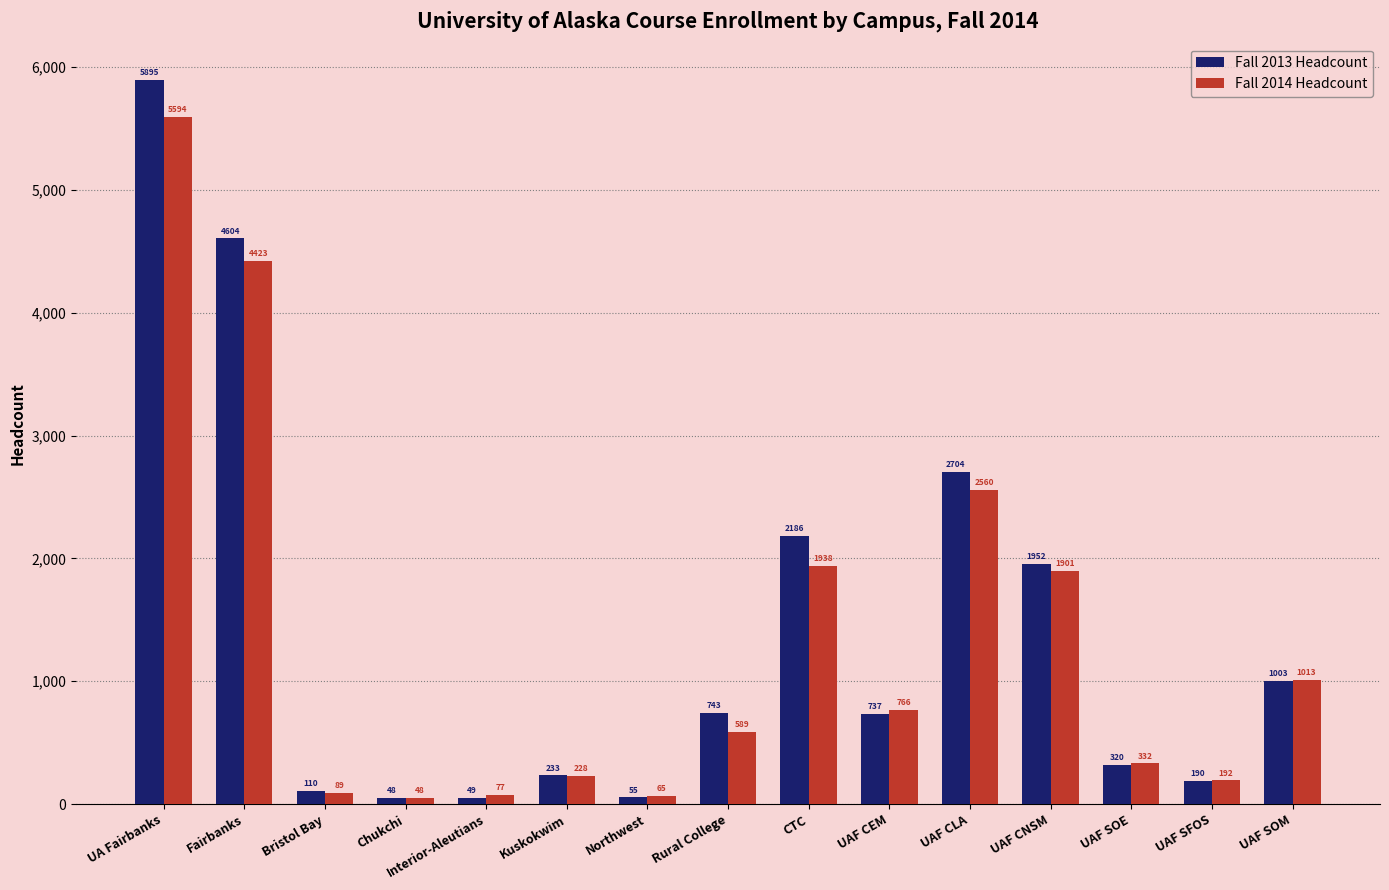

Rank the series by their maximum value, from lowest to highest.

Fall 2014 Headcount, Fall 2013 Headcount